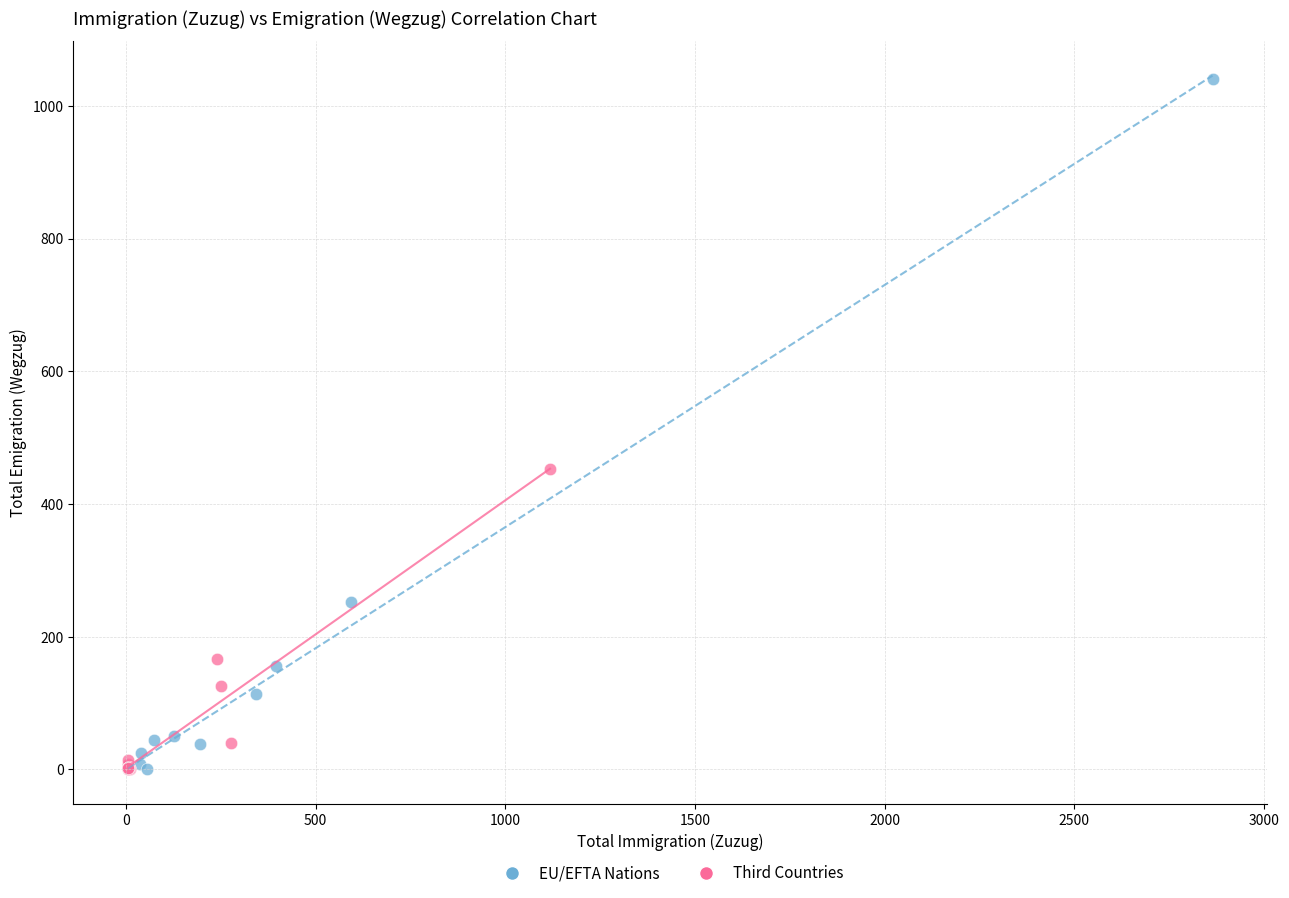

Which series has the largest Y range (max minus min)?

EU/EFTA Nations